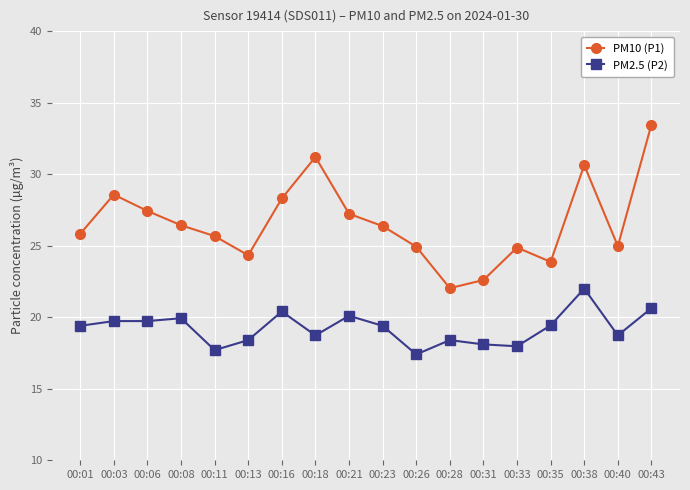

At which label does PM2.5 (P2) first exceed 19?

00:01